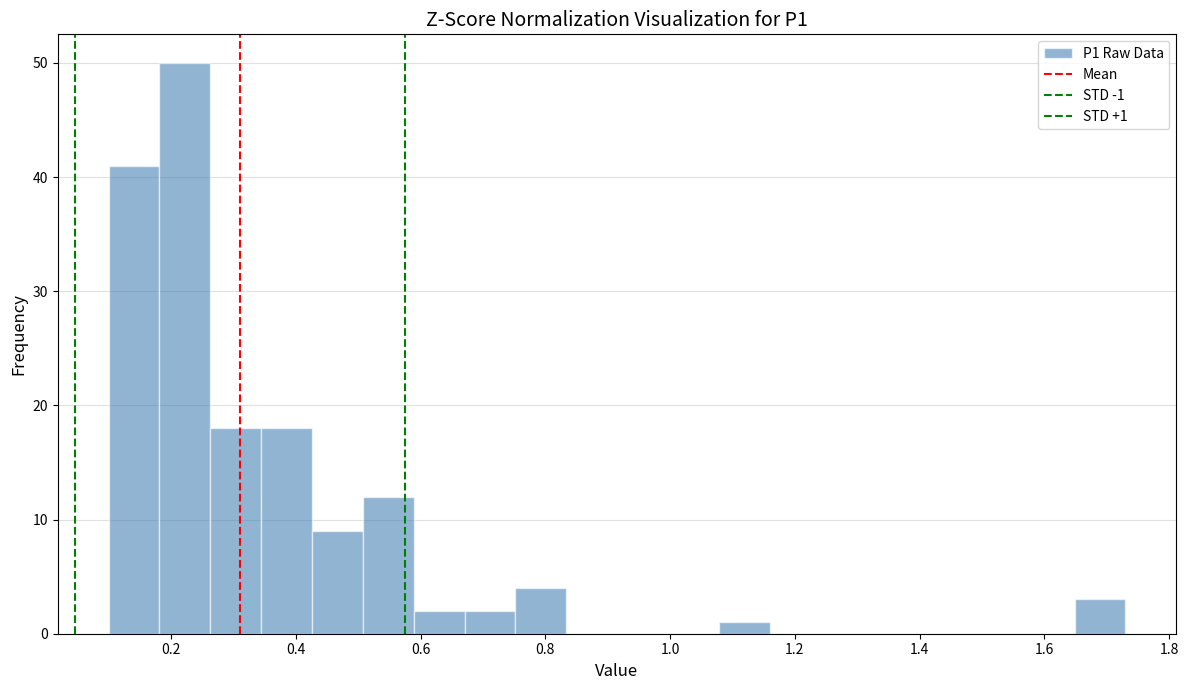

Over which range of the x-axis is the bar tallest?

0.18 to 0.26